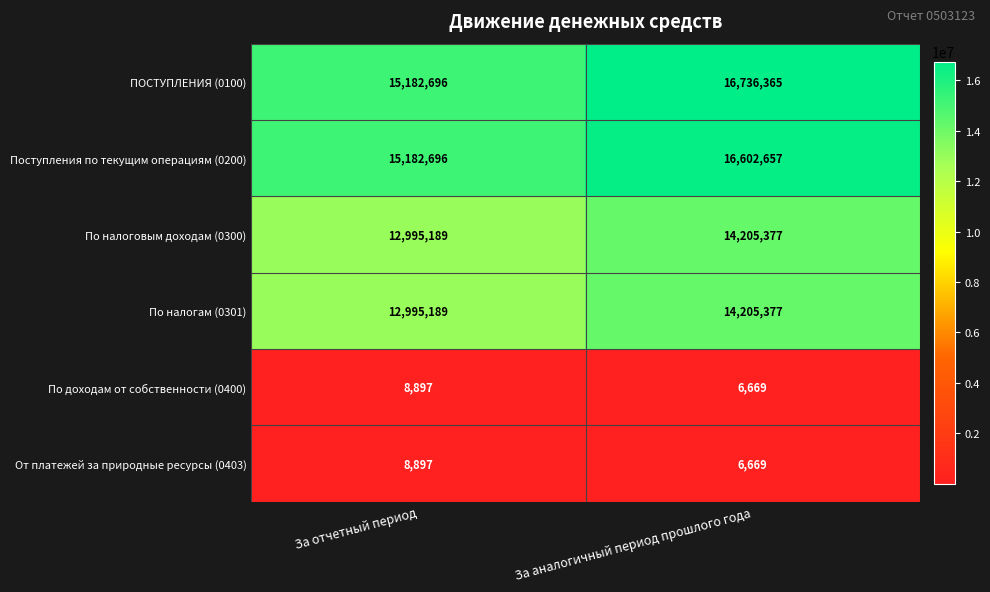

List the labels in order of От платежей за природные ресурсы (0403) value, smallest first.

За аналогичный период прошлого года, За отчетный период